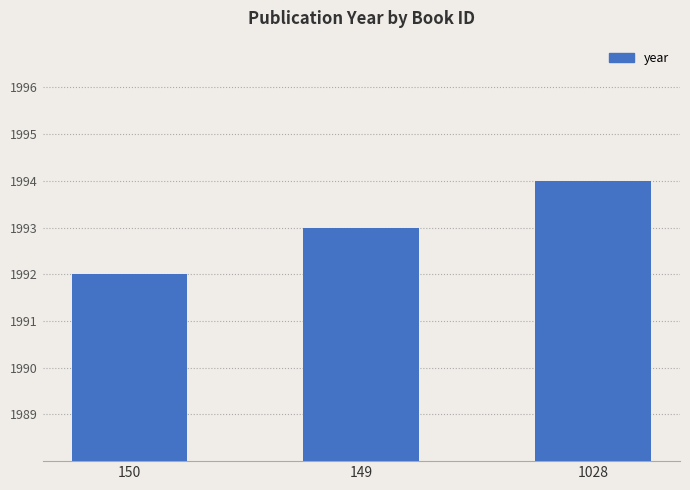

List the labels in order of value, smallest first.

150, 149, 1028